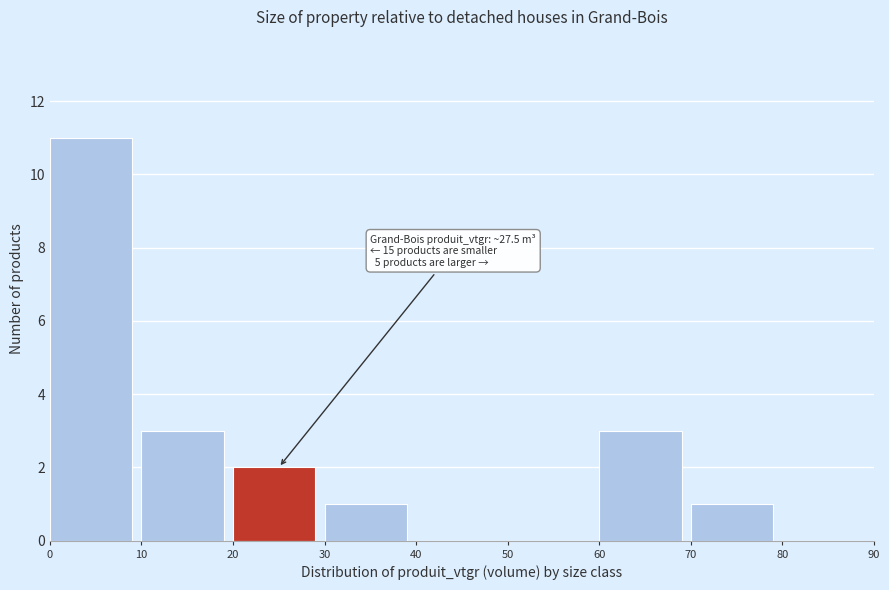

Over which range of the x-axis is the bar tallest?

0 to 10